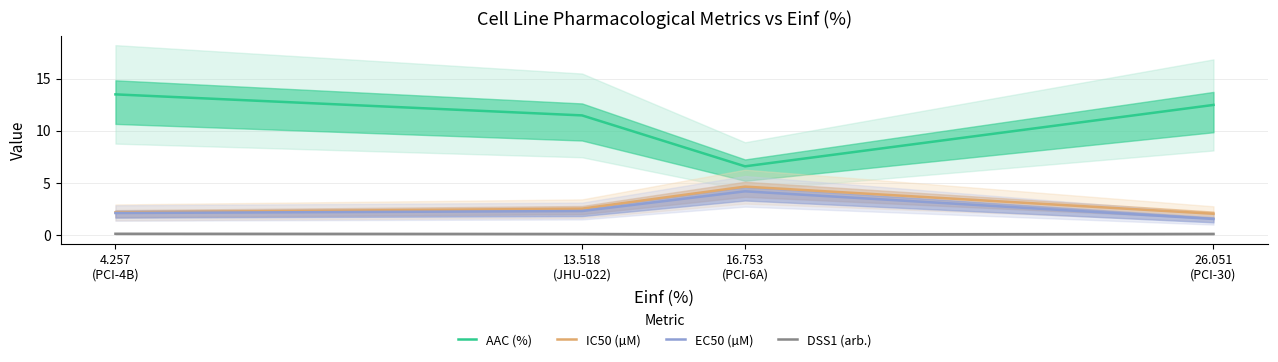

Rank the series by their maximum value, from lowest to highest.

DSS1 (arb.), EC50 (µM), IC50 (µM), AAC (%)